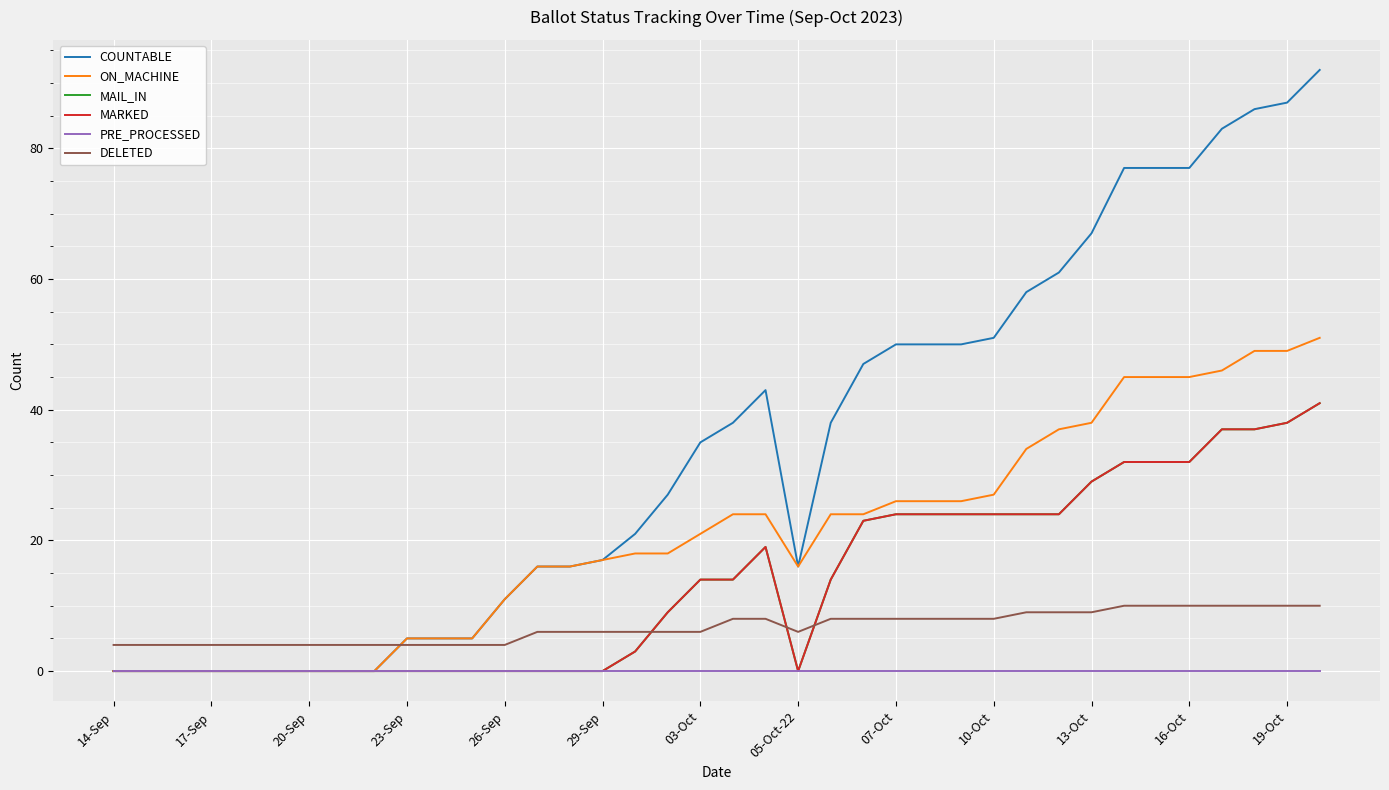

At which category does DELETED reach its first local valley?

05-Oct-22